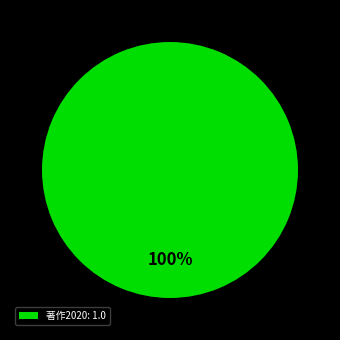

The 著作2020: 1.0 slice represents 85% of the pie. True or false?

False